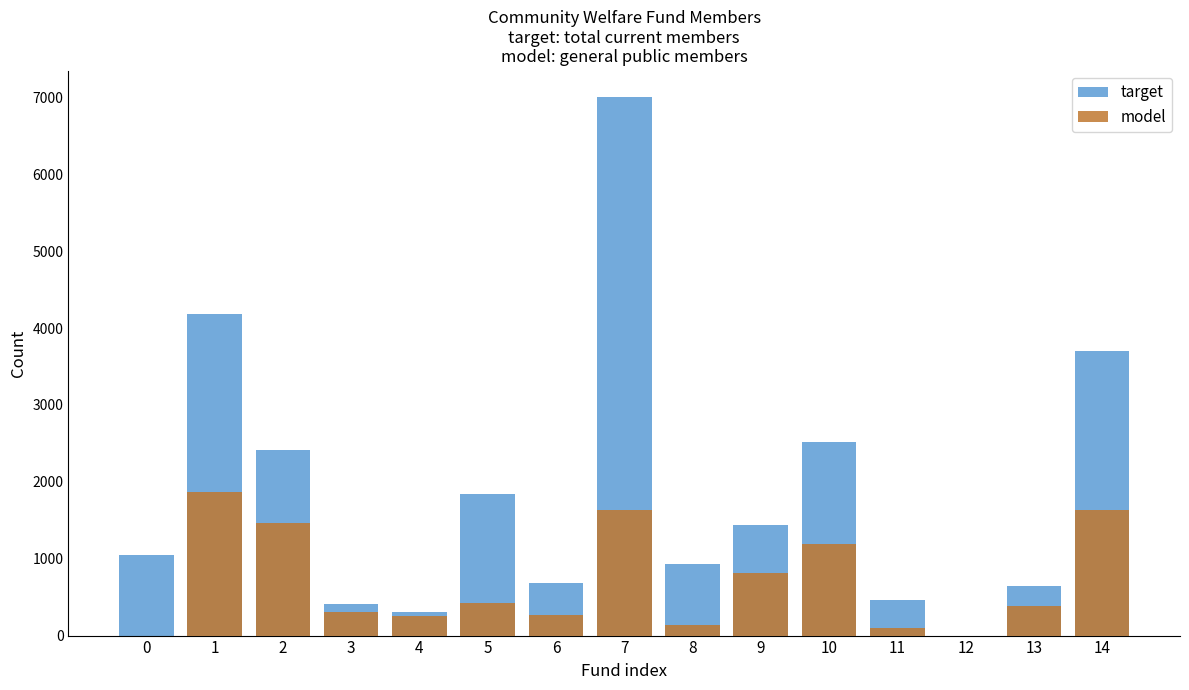

The value of model at 9 is 1354. True or false?

False